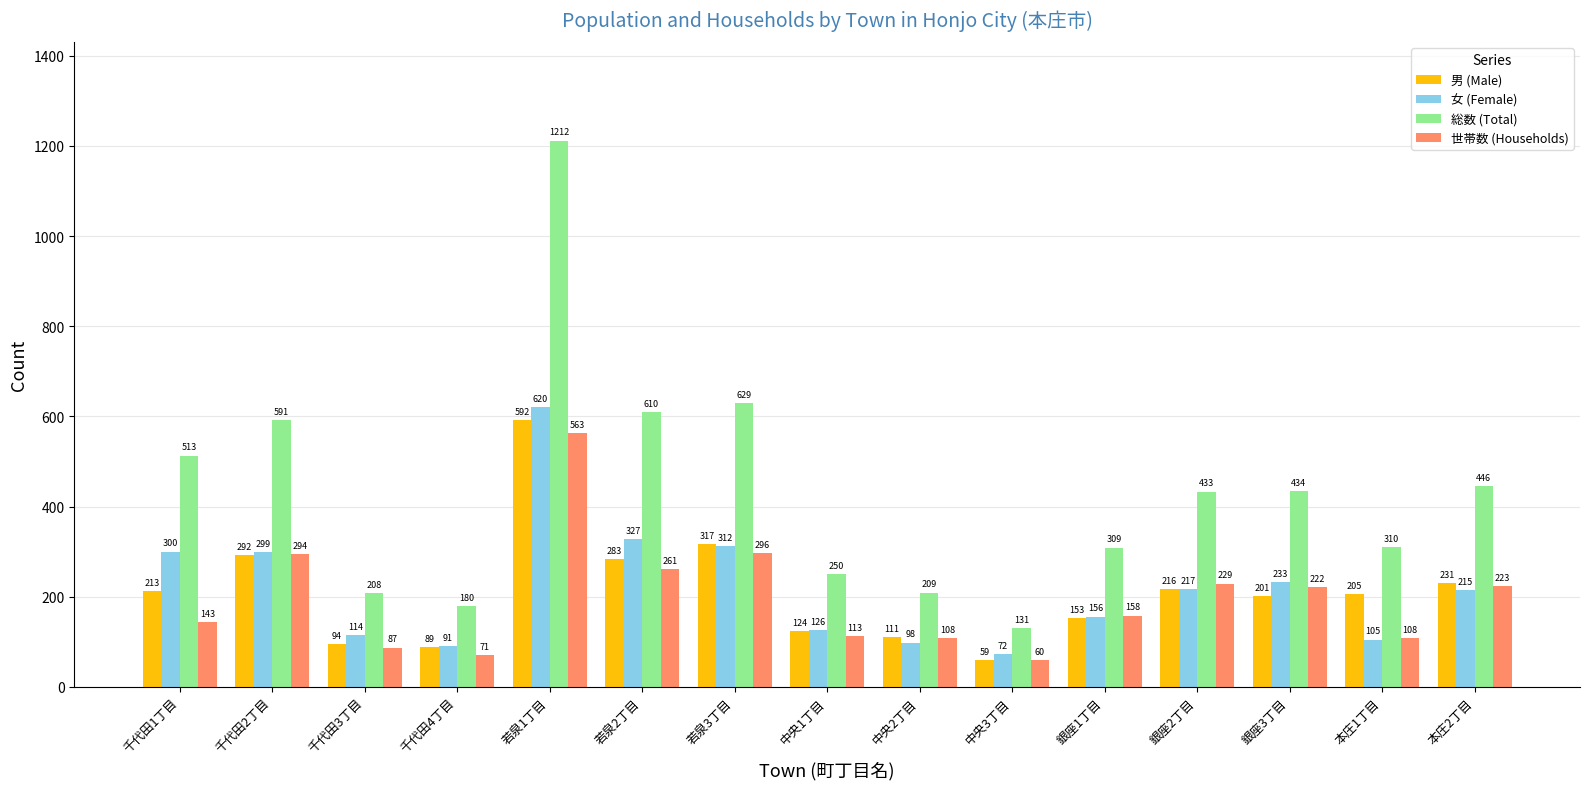

What is the average value of the 女 (Female) series?

219